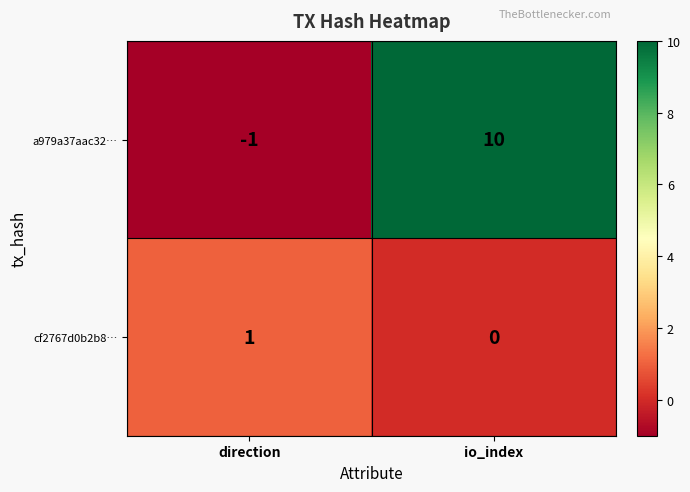

Reading left to right, transcribe all the data shown in this chart.

a979a37aac32…: -1	10
cf2767d0b2b8…: 1	0